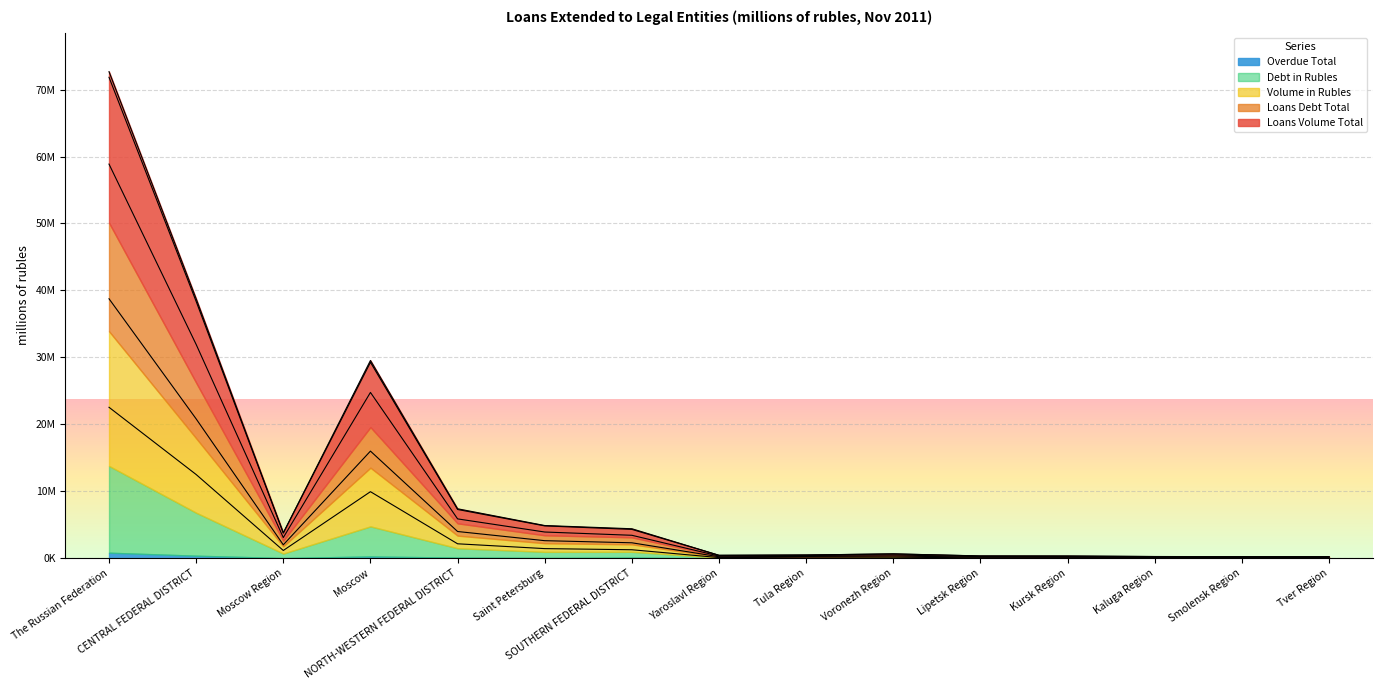

How many lines are shown in the chart?

5